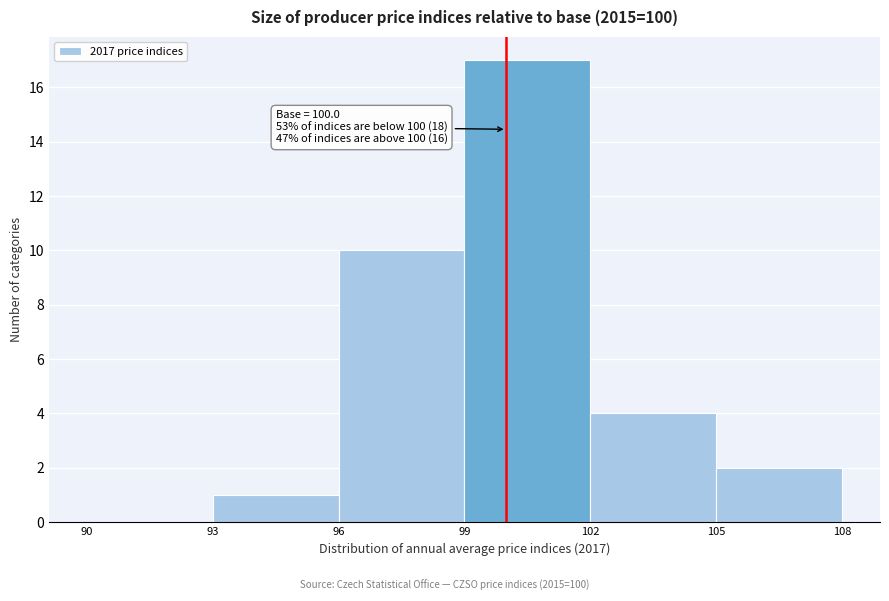

Over which range of the x-axis is the bar tallest?

99 to 102